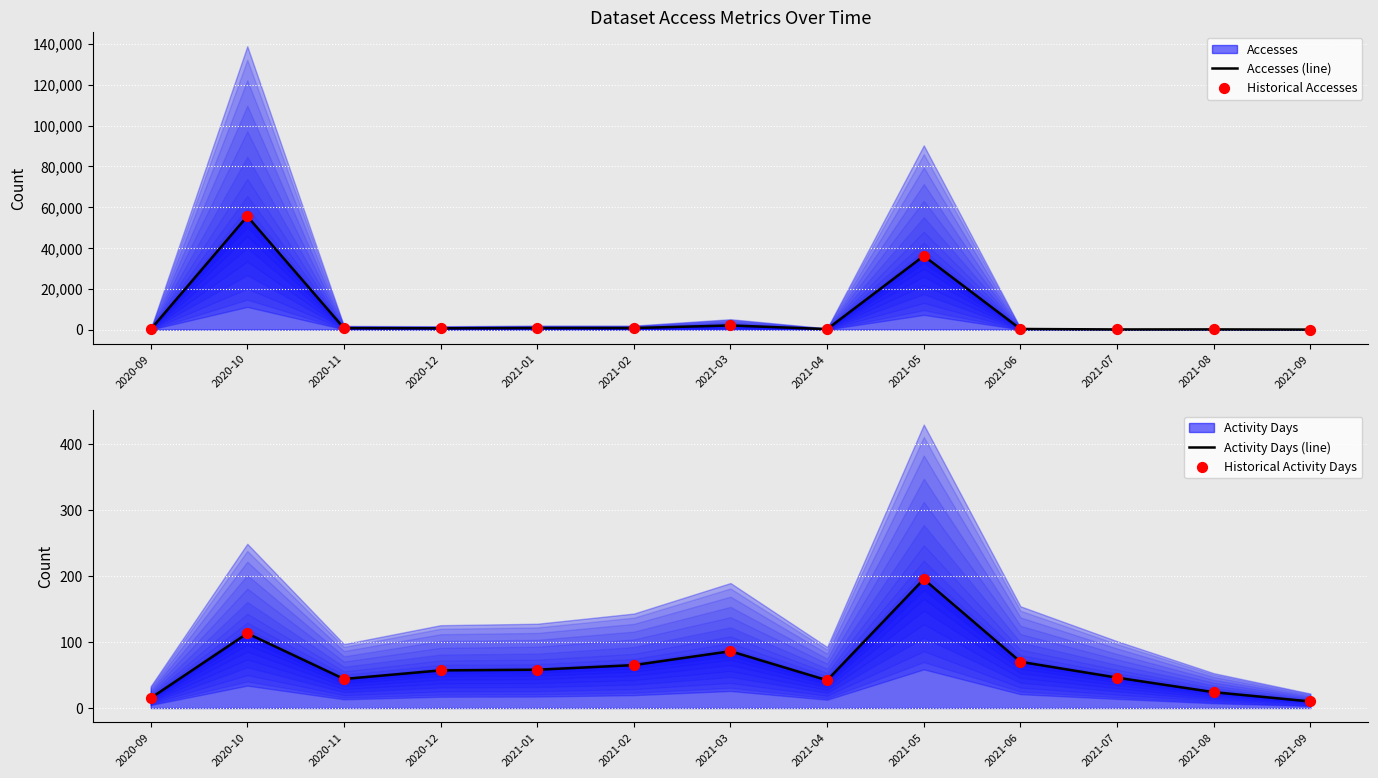

What is the total value across all series at 2020-09?

194